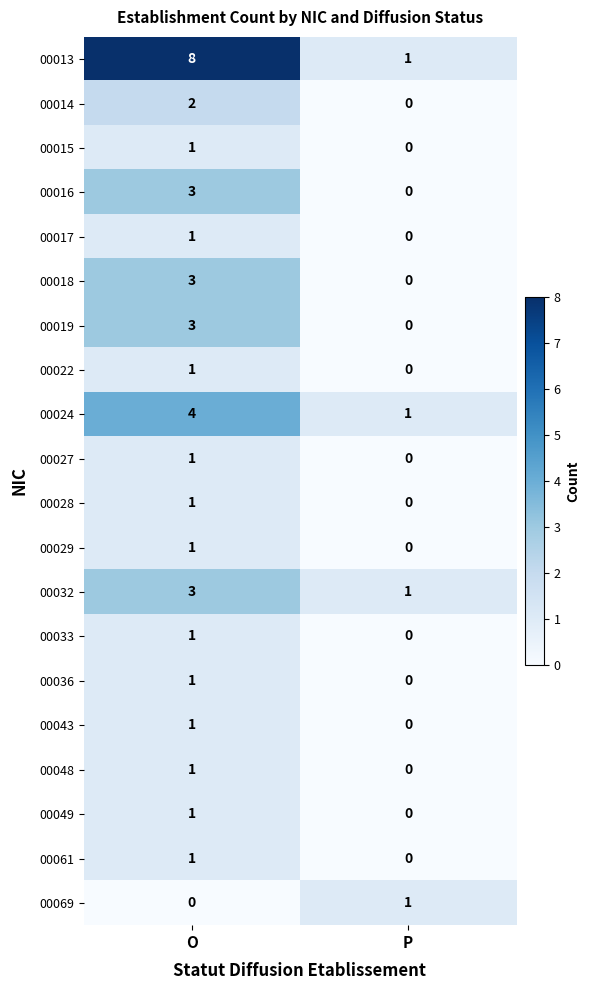

At which category is the sum across all series the highest?

O